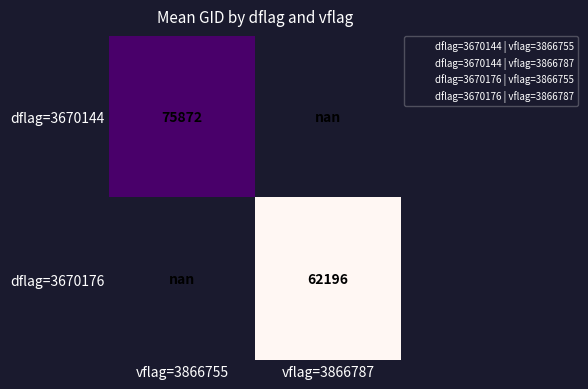

The dflag=3670176 series shows 21215.4 at vflag=3866787. True or false?

False